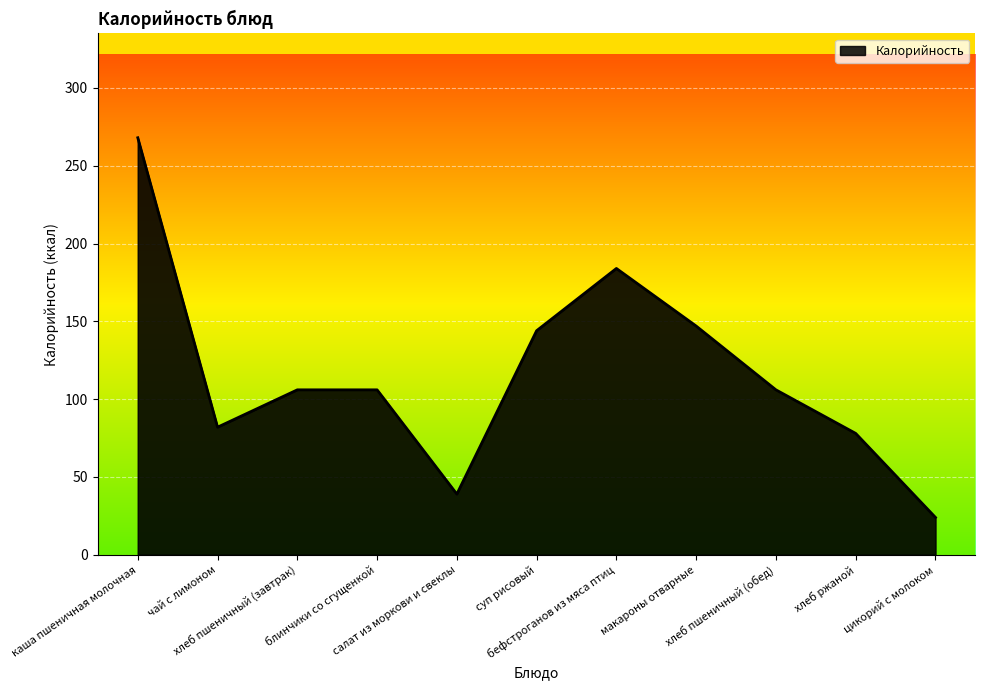

What is the maximum value shown in the chart?

268